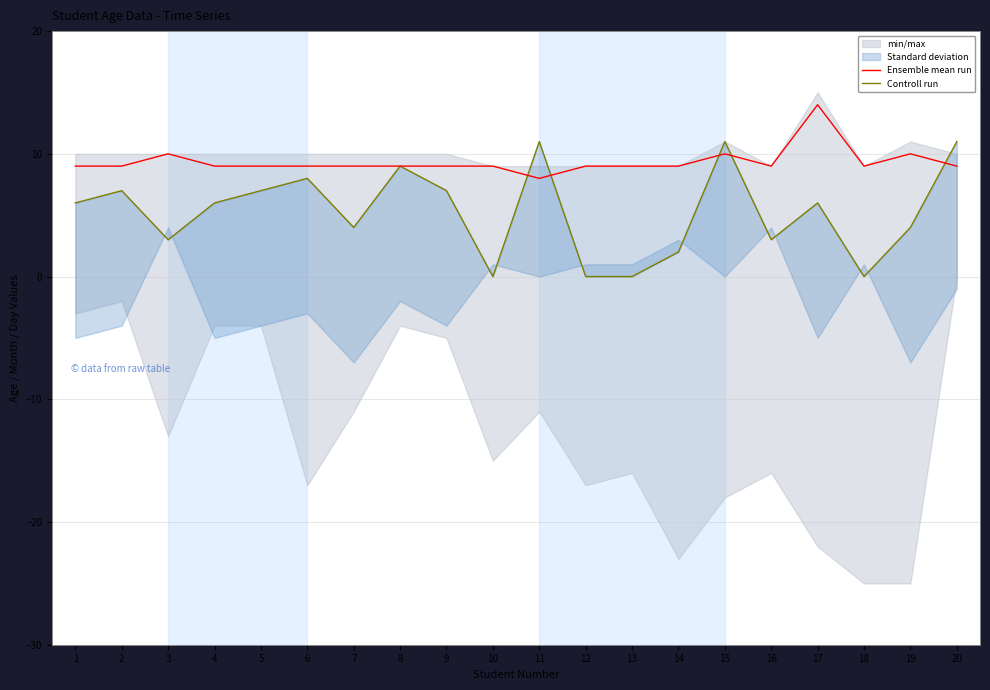

What is the value of the Controll run point at the 2nd from the left?

7